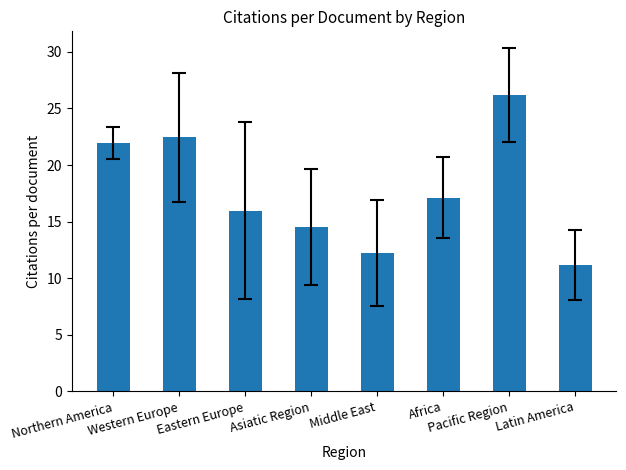

What is the difference between the values at Africa and Western Europe?

5.3